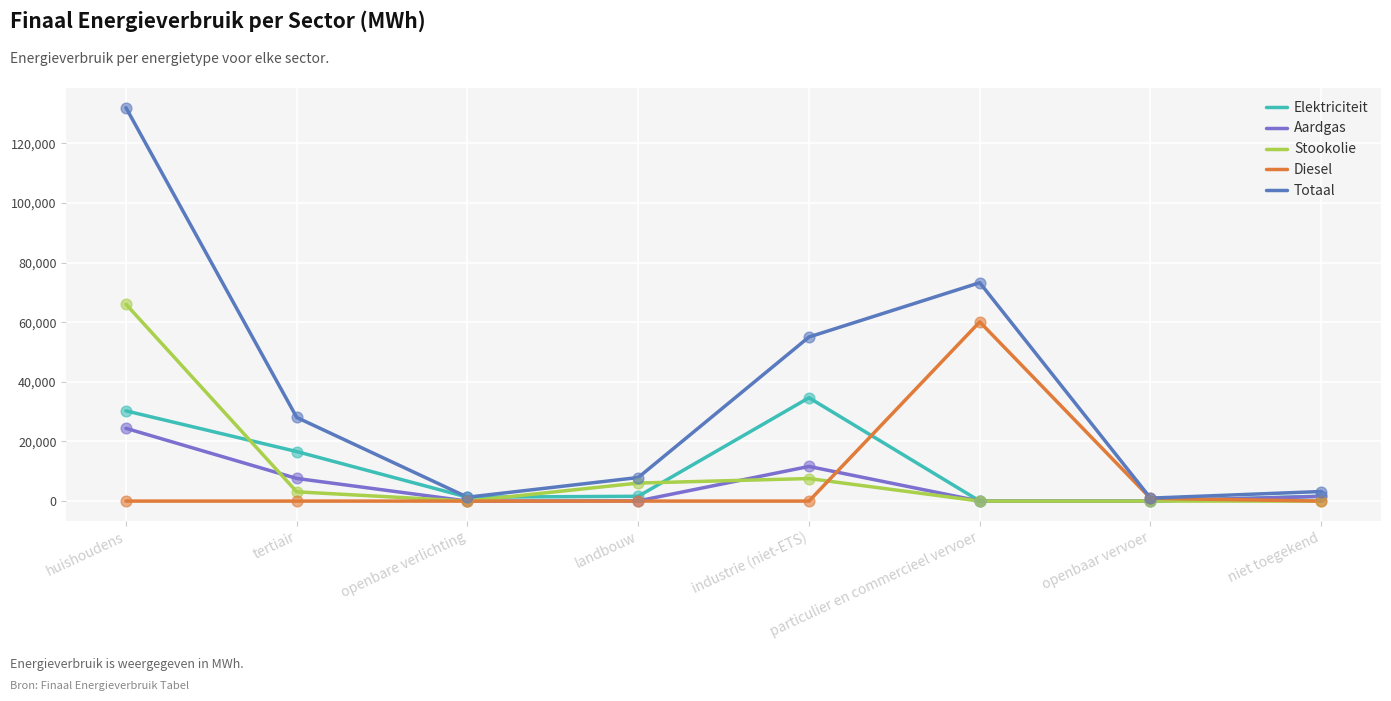

Is this an area chart (filled region under the line)?

No